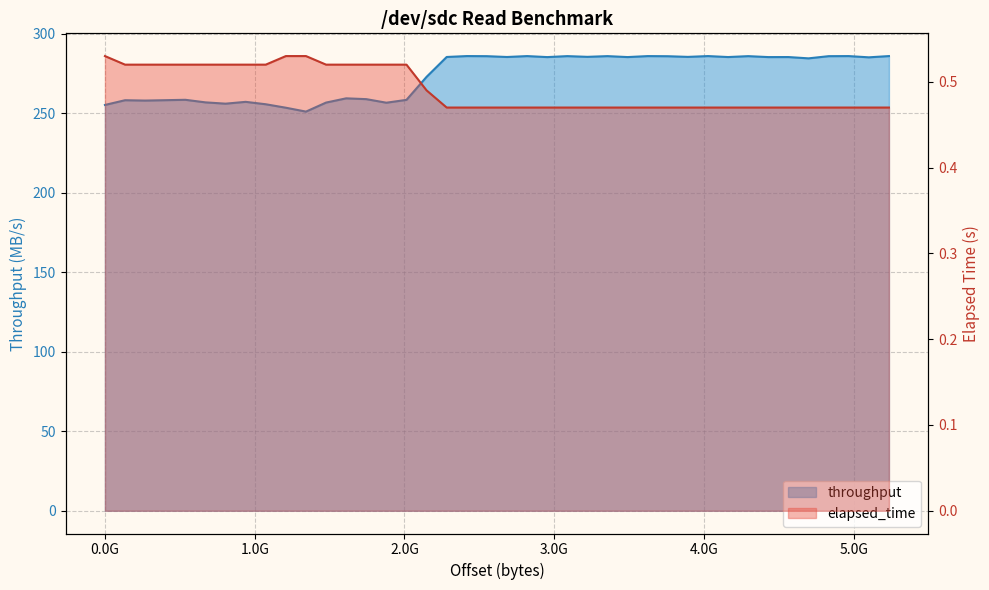

Is it true that throughput equals 96.2 at 939524096?

False